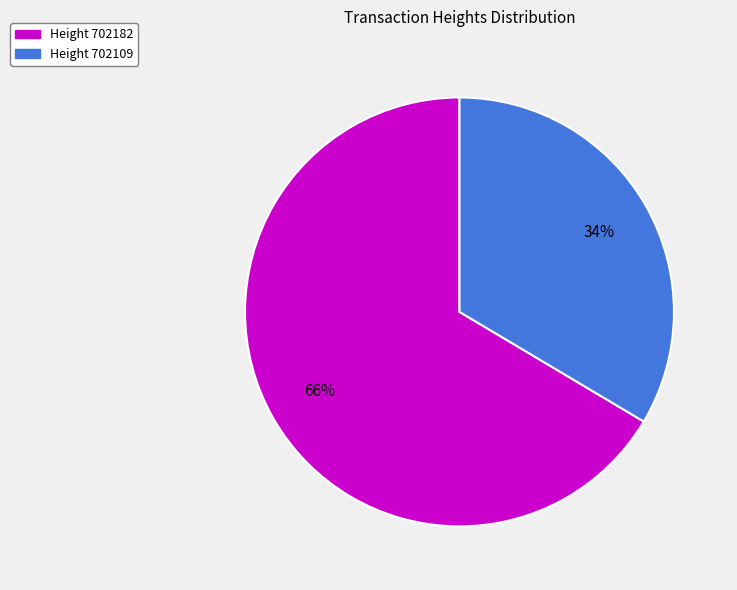

Do Height 702182 and Height 702109 together represent more than half of the pie?

Yes